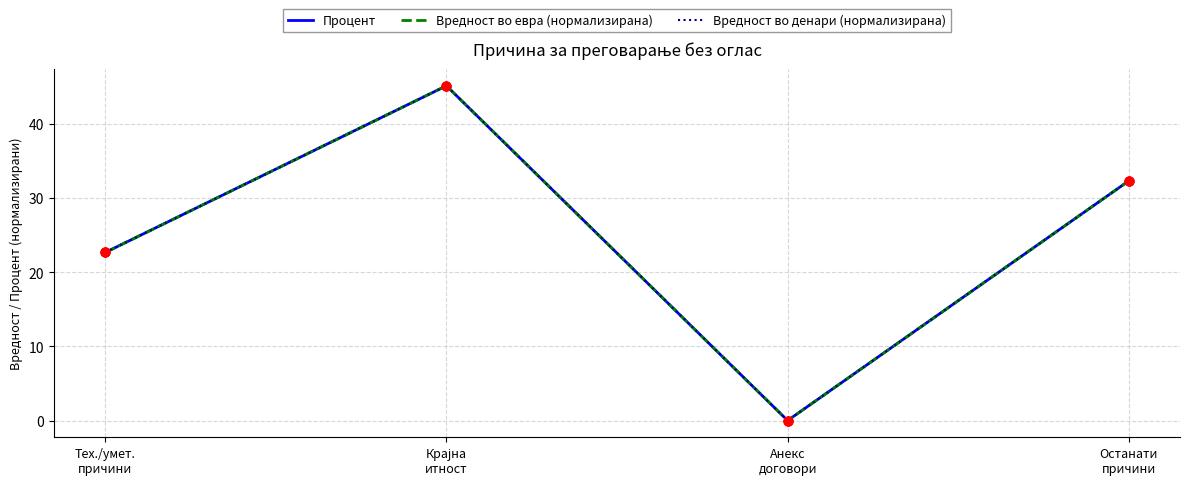

At how many categories does at least one series exceed 8?

3